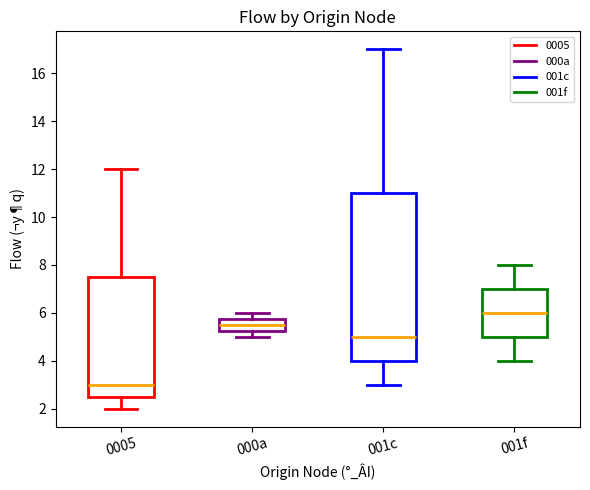

Which box's median line is the highest?

001f